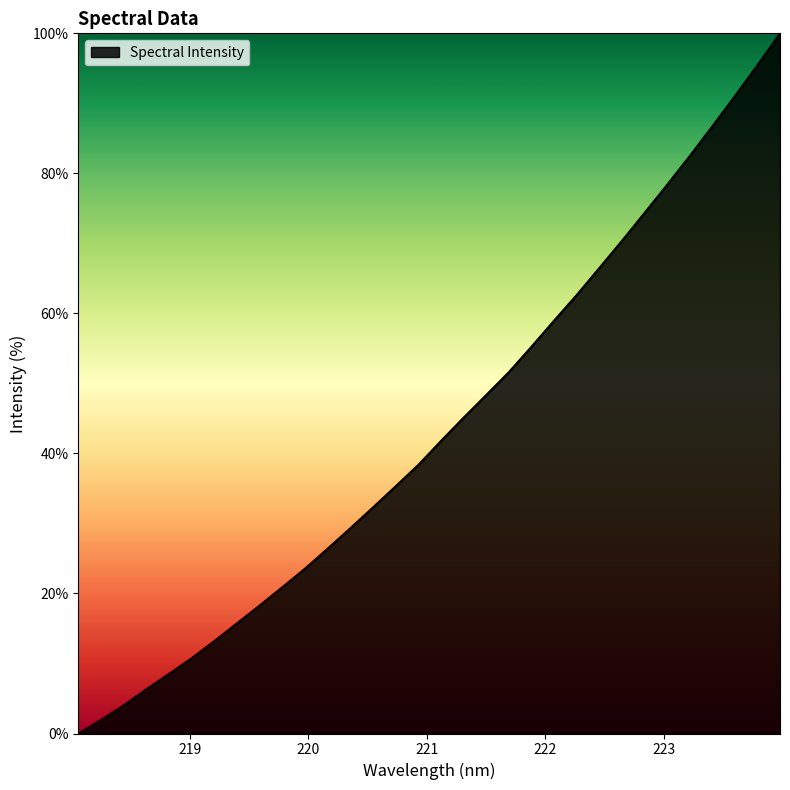

What is the maximum value shown in the chart?

100.0